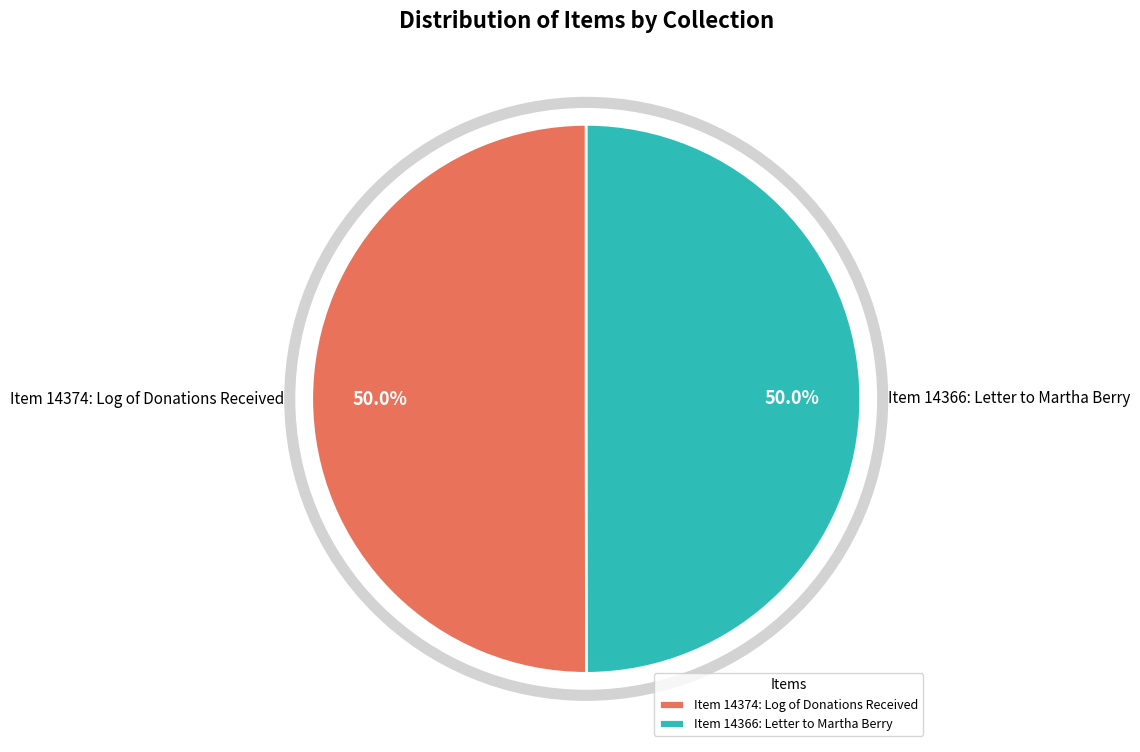

Approximately how many times larger is the value at Item 14366: Letter to Martha Berry compared to Item 14374: Log of Donations Received?

1.0